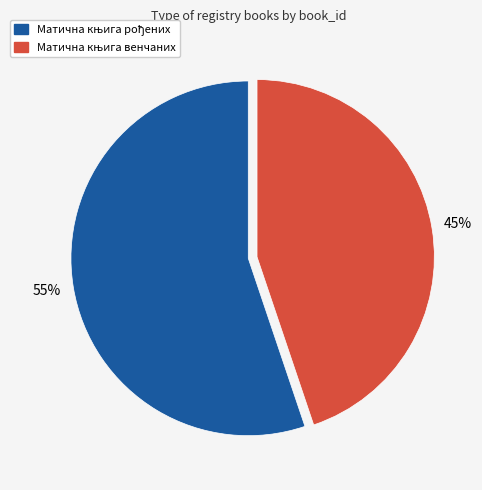

To the nearest percent, what is the average slice percentage?

50%